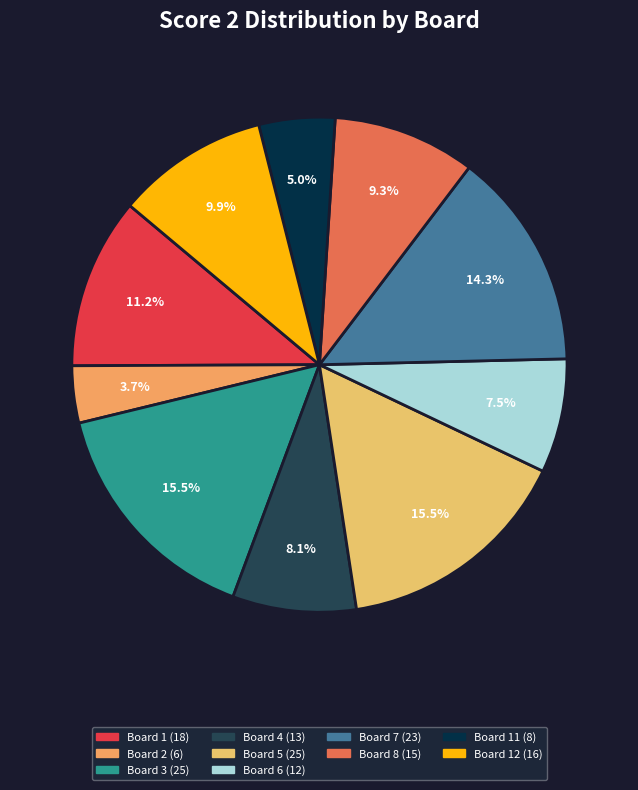

To the nearest percent, what is the average slice percentage?

10%